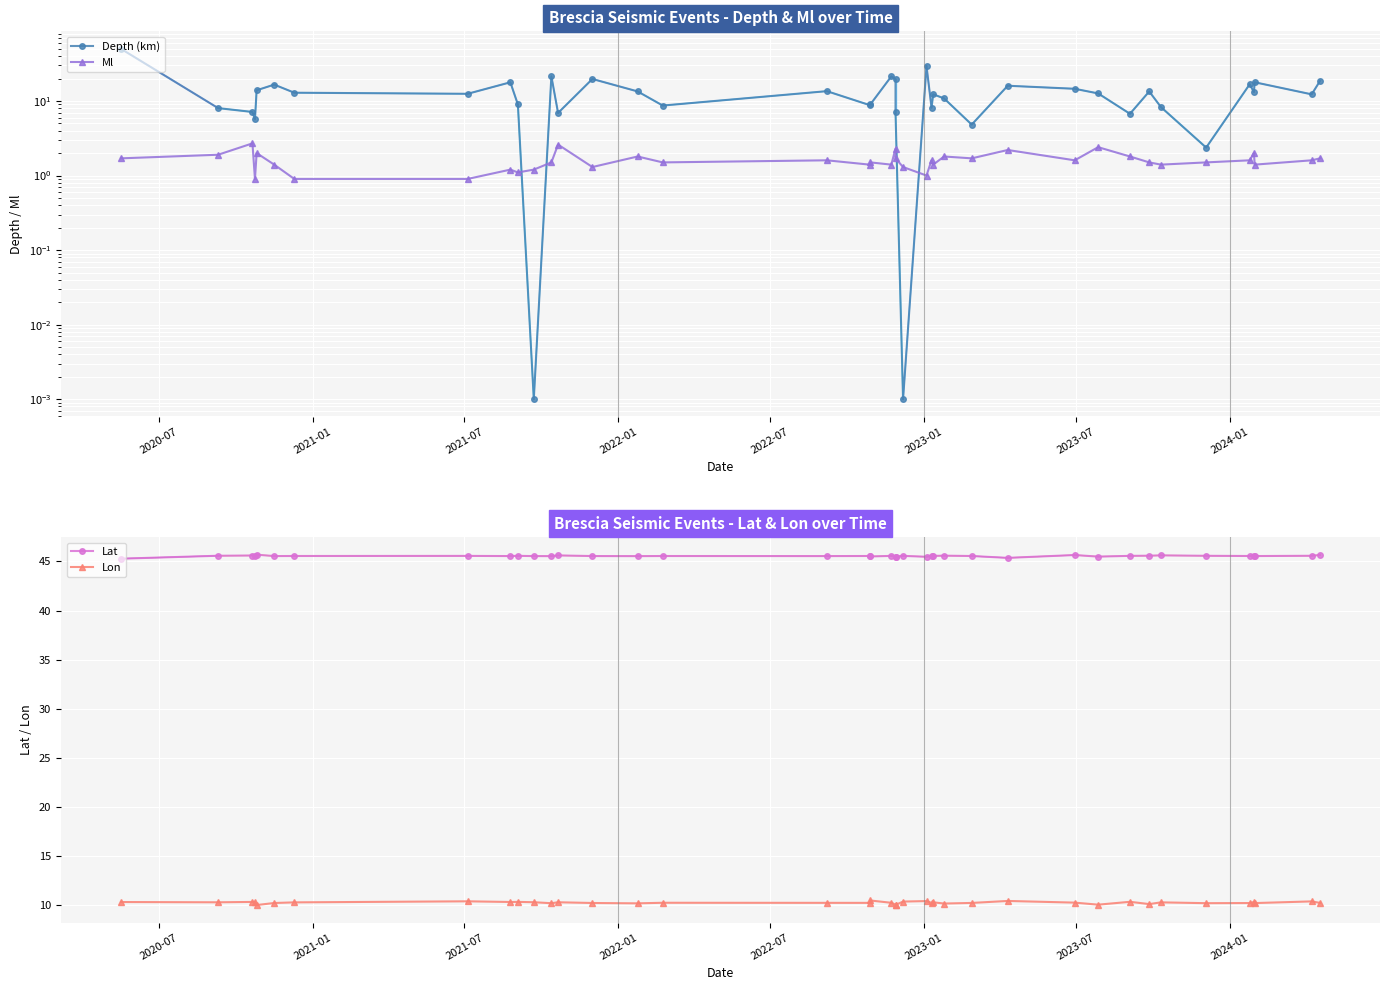

At which label does Ml first exceed 1?

2020-07